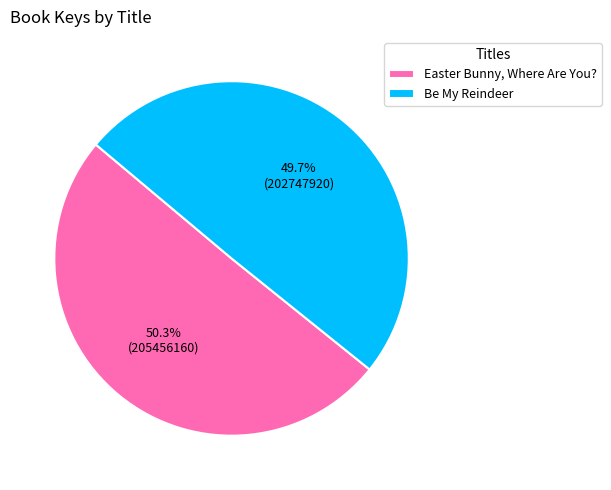

Is there any slice that represents more than half of the pie?

Yes